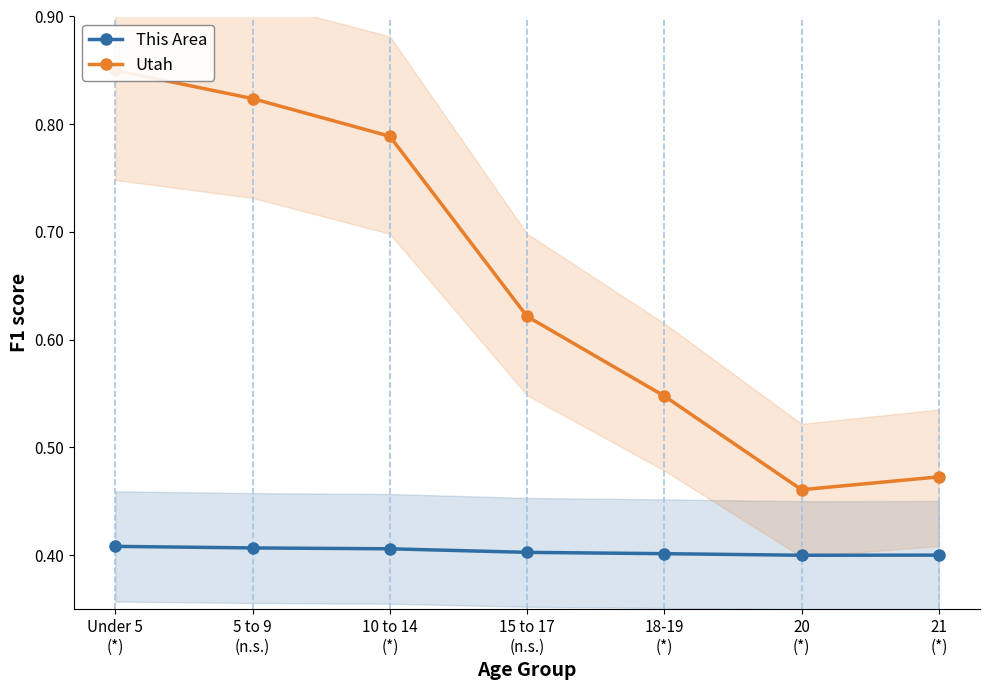

What is the value of the This Area point at the 6th from the left?

0.4